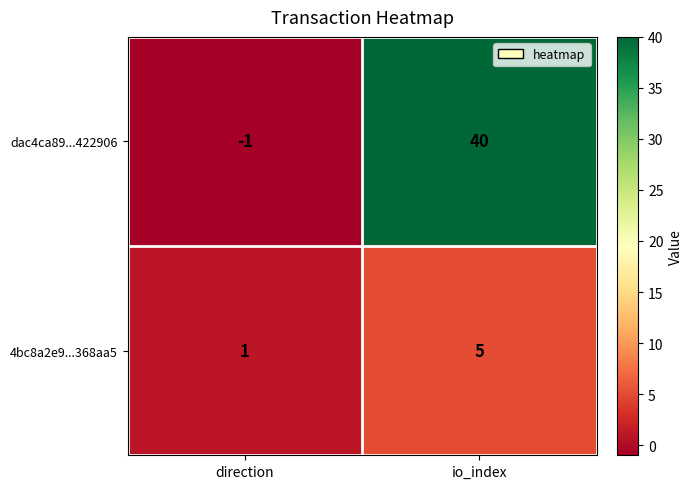

Count the number of categories in the chart.

2